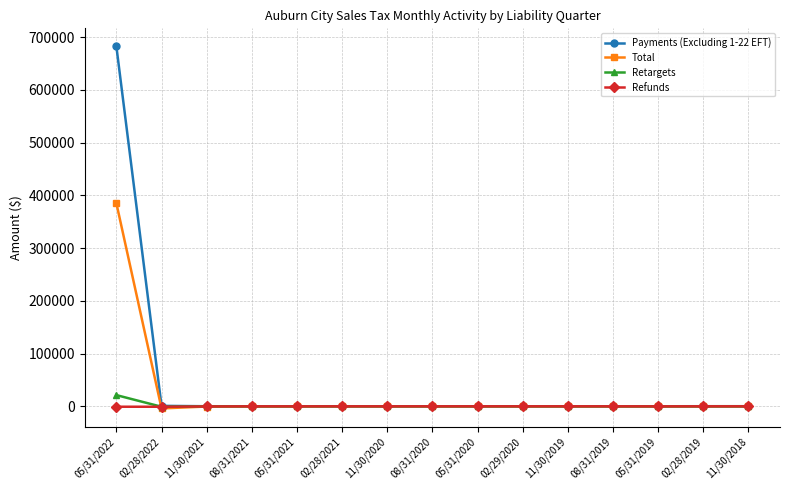

What is the maximum value for Payments (Excluding 1-22 EFT)?

682357.4